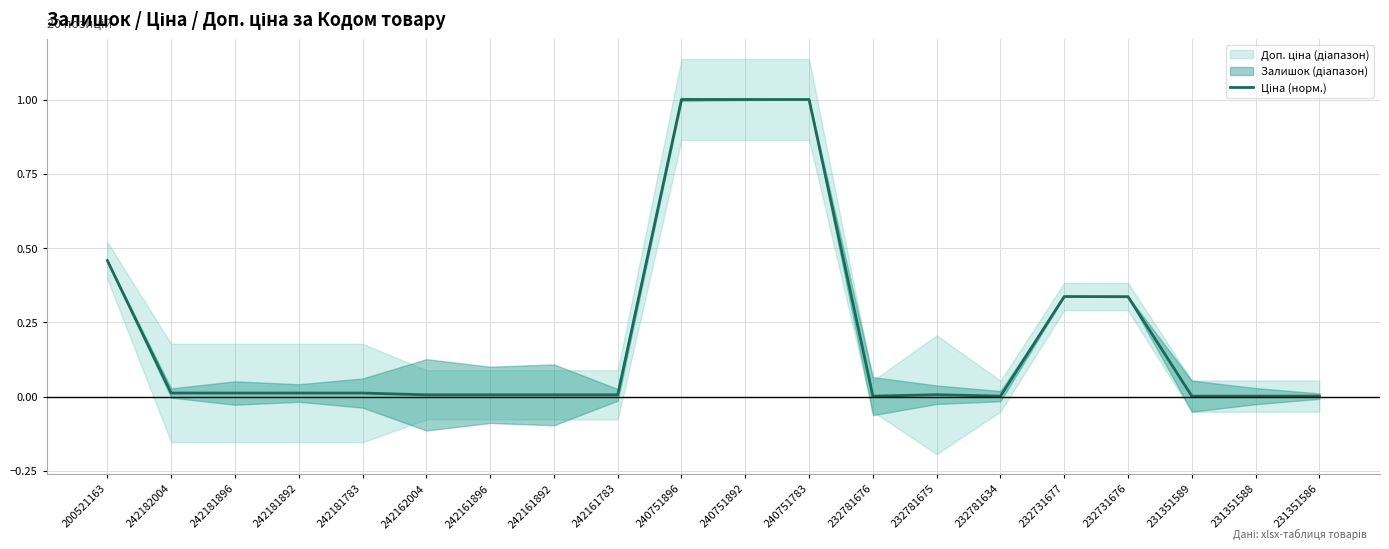

Where is the first local maximum?

232781675